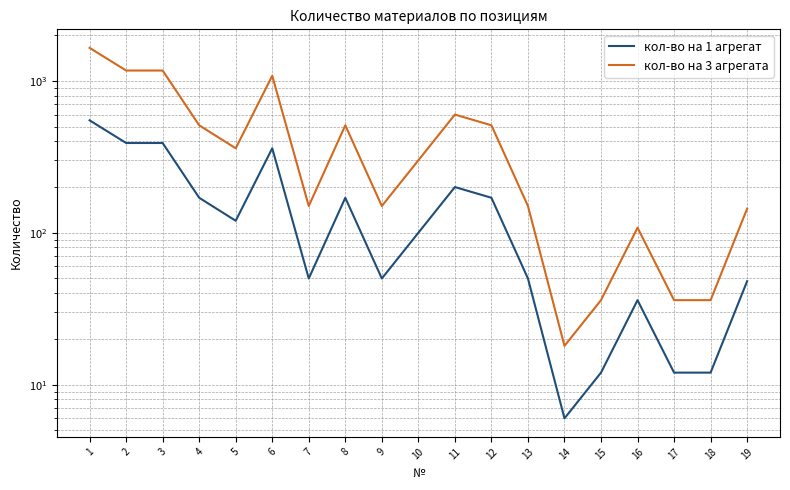

What is the difference between the maximum and second lowest values in the кол-во на 3 агрегата series?

1614